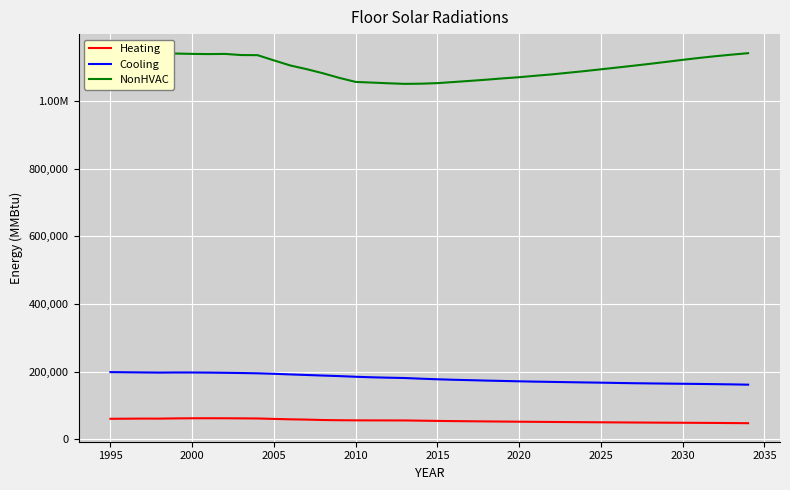

How many series are shown in this chart?

3